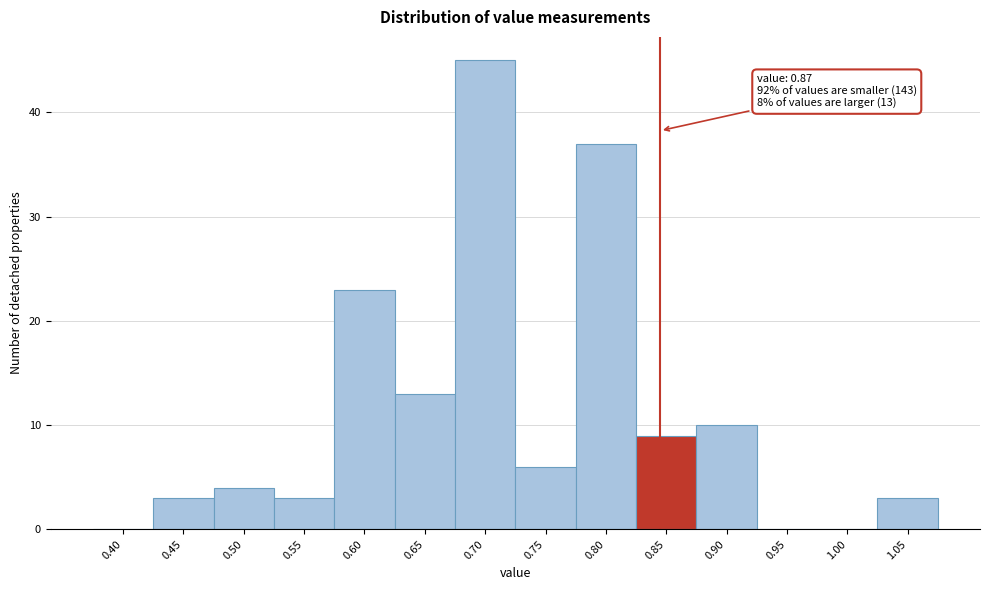

Reading left to right, what are all the values shown in this chart?

0.40=0	0.45=3	0.50=4	0.55=3	0.60=23	0.65=13	0.70=45	0.75=6	0.80=37	0.85=9	0.90=10	0.95=0	1.00=0	1.05=3